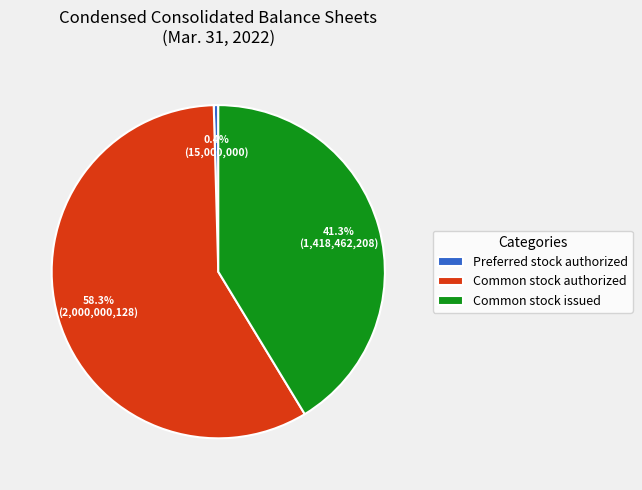

Does any single category account for the majority?

Yes